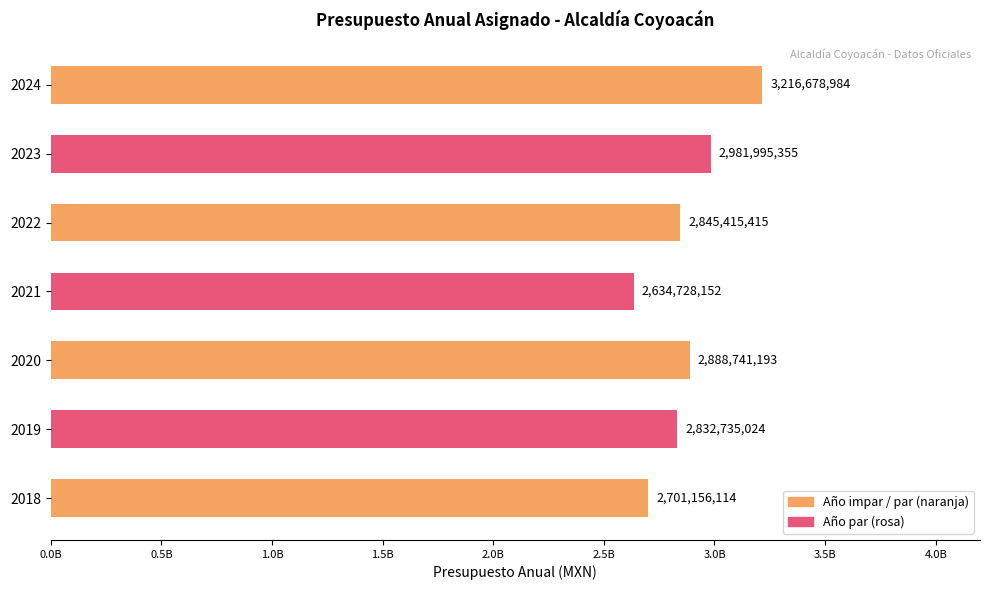

Are the bars horizontal?

Yes